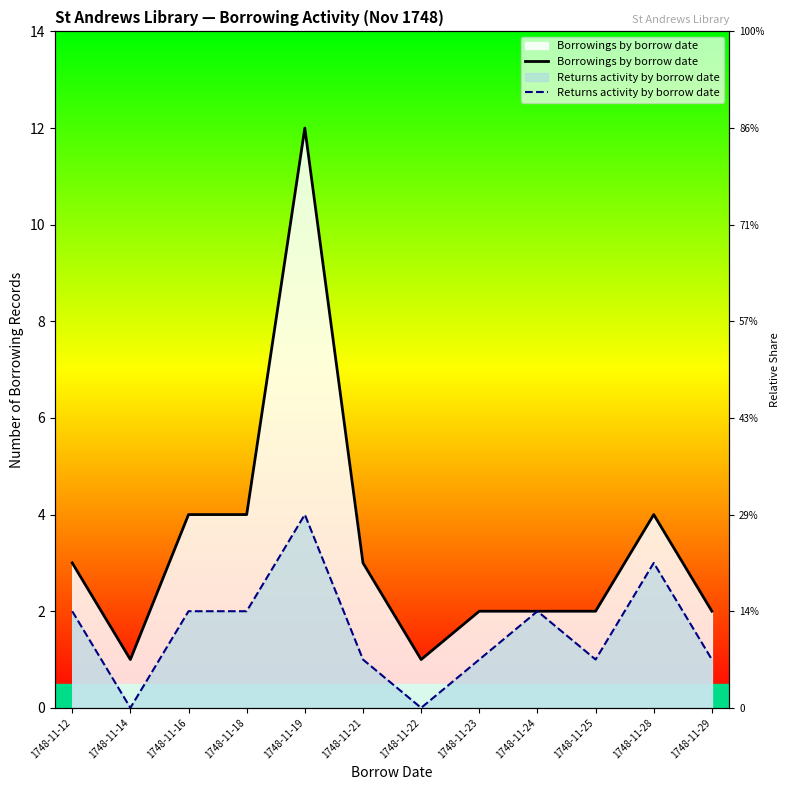

What is the value of the Borrowings by borrow date point at the 10th from the left?

2